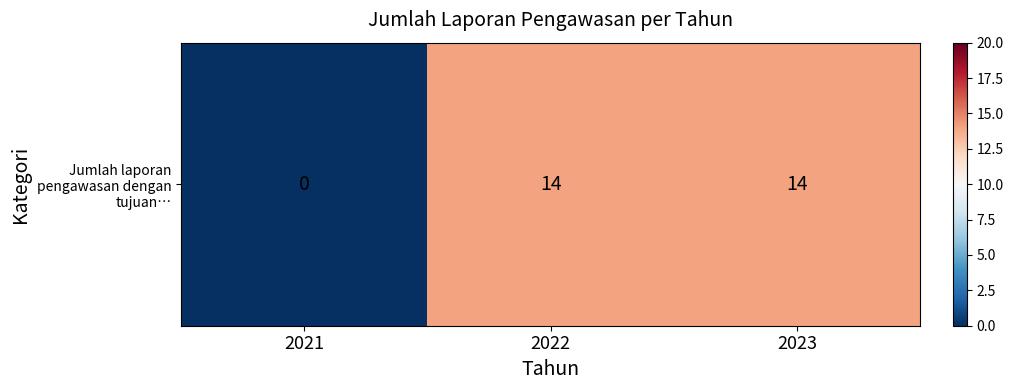

Approximately how many times larger is the value at 2022 compared to 2023?

1.0